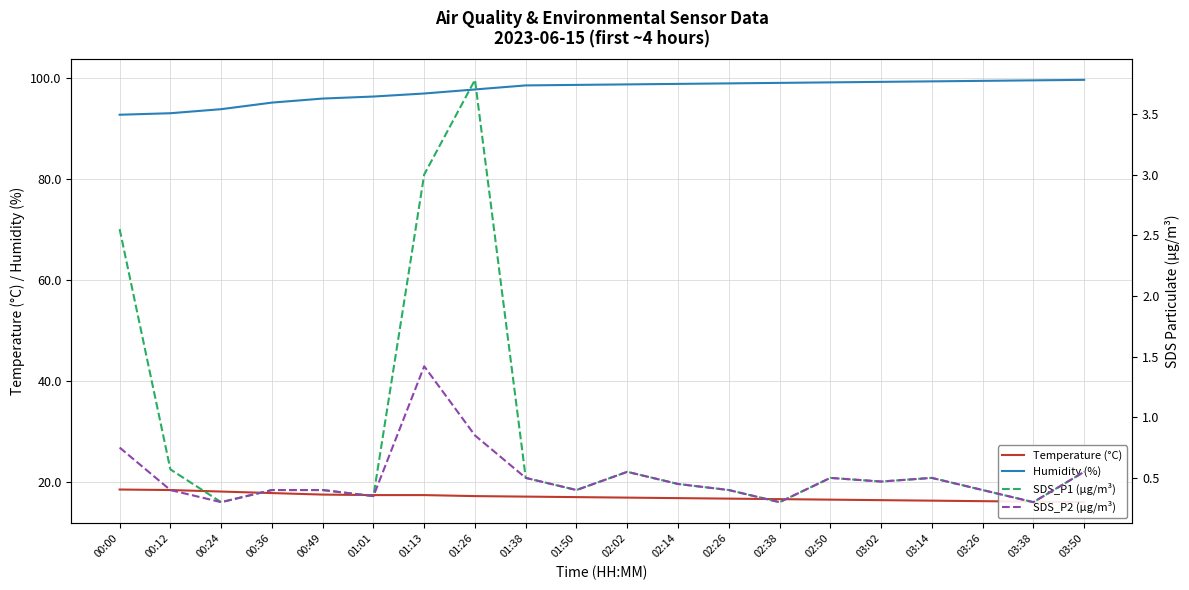

The value of Humidity (%) at 02:14 is 98.8. True or false?

True